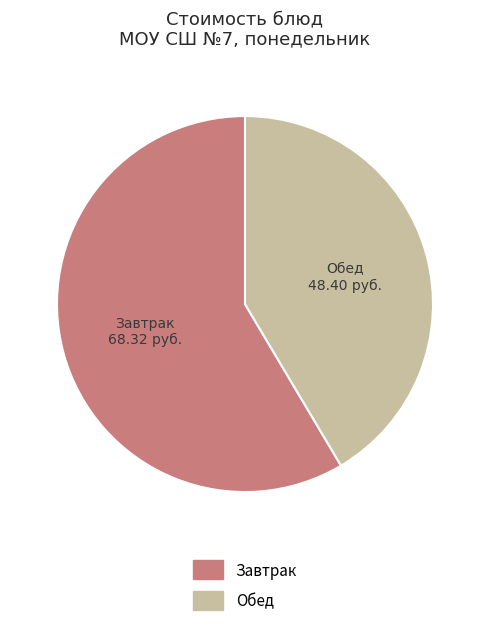

Is there a majority slice in this chart?

Yes